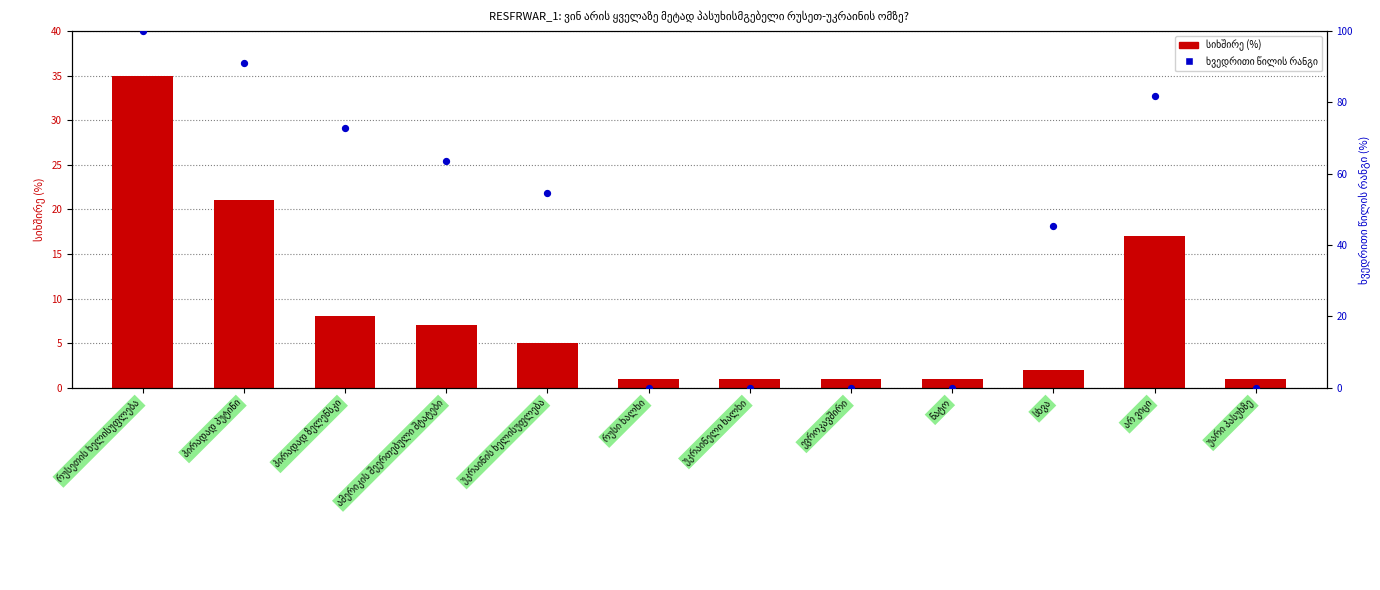

Which series contains the highest Y value?

ხვედრითი წილის რანგი